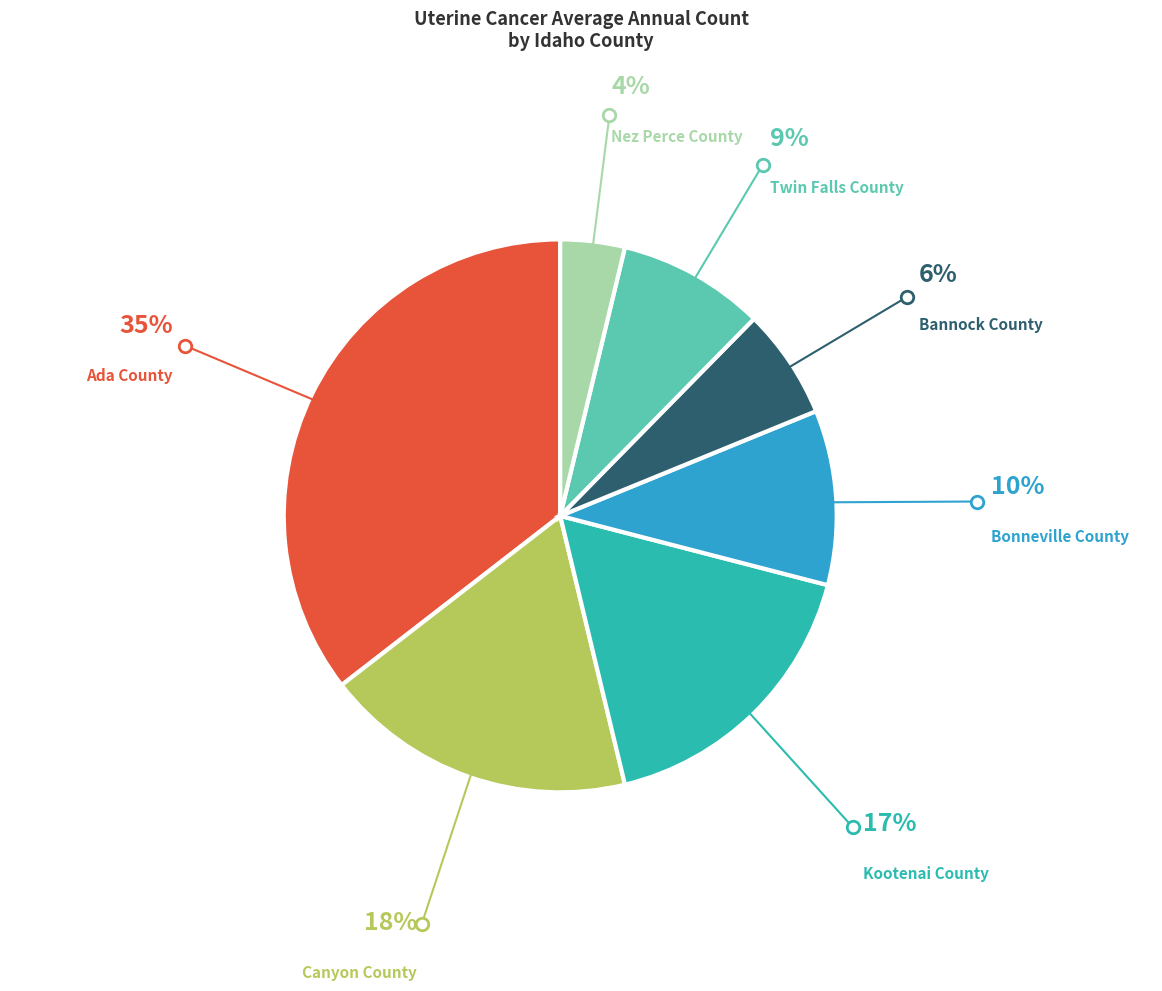

Does any single category account for the majority?

No